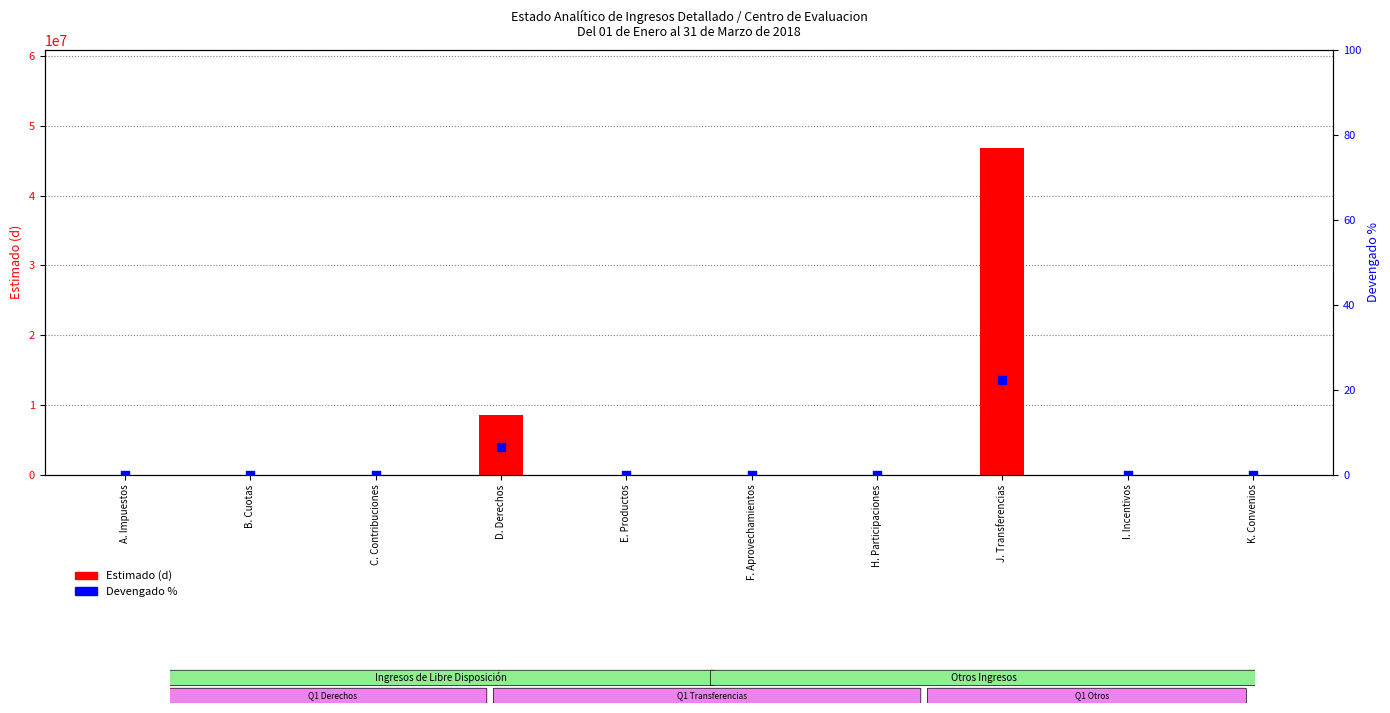

At how many categories does at least one series exceed 41063074?

1